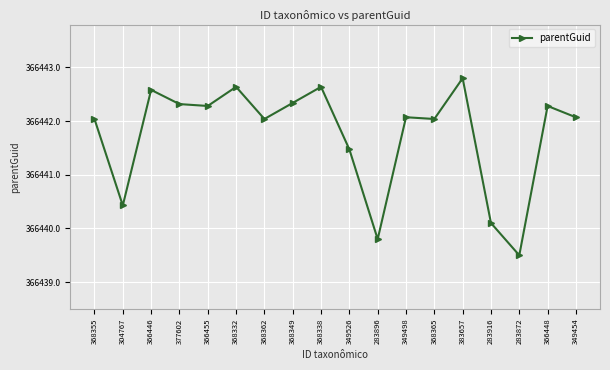

What is the sum of all values?

6595951.5